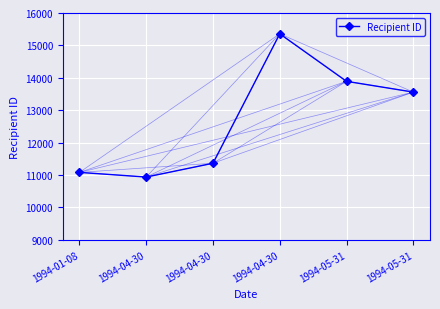

What is the change in value from 1994-04-30 to 1994-05-31?

+2954